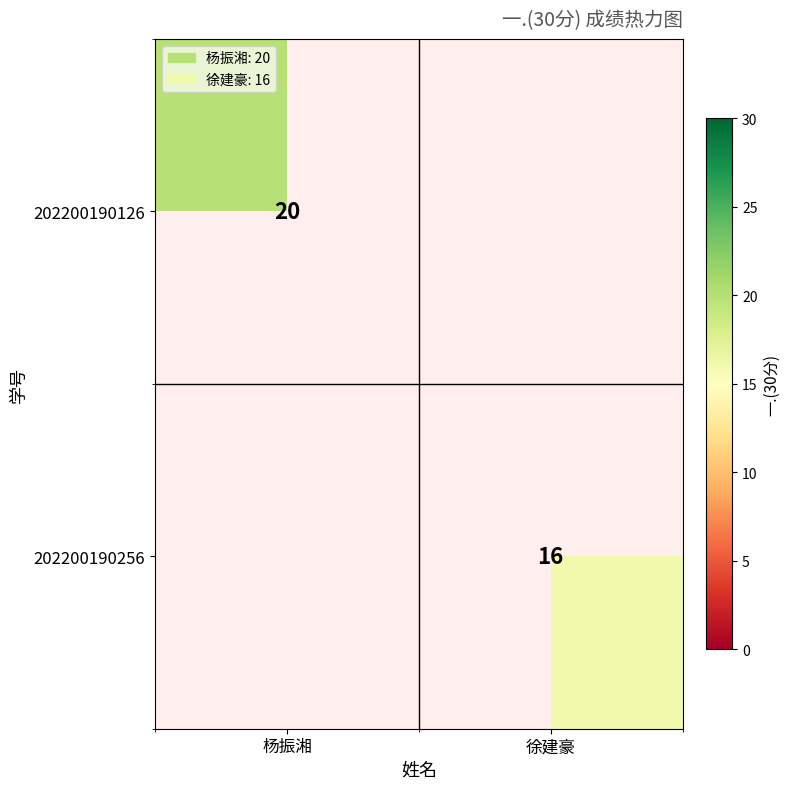

Is it true that 202200190256 equals 23.9 at 徐建豪?

False